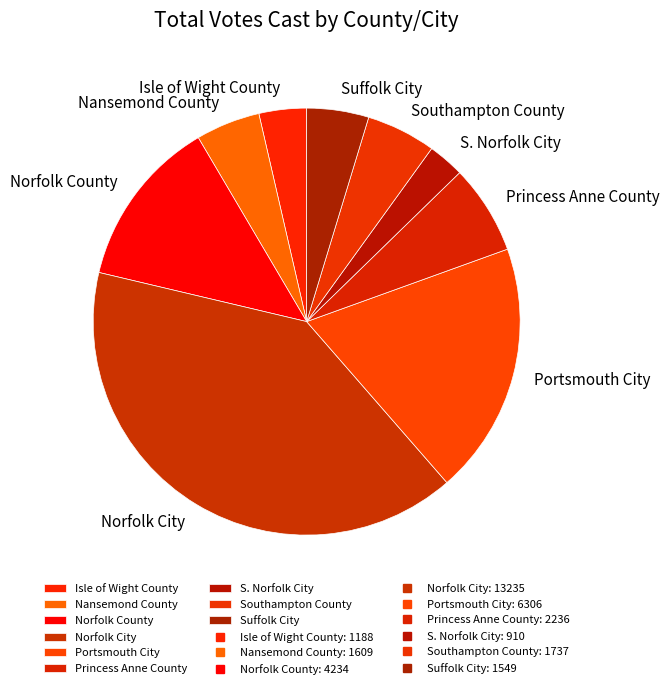

True or false: Suffolk City accounts for 16% of the total.

False